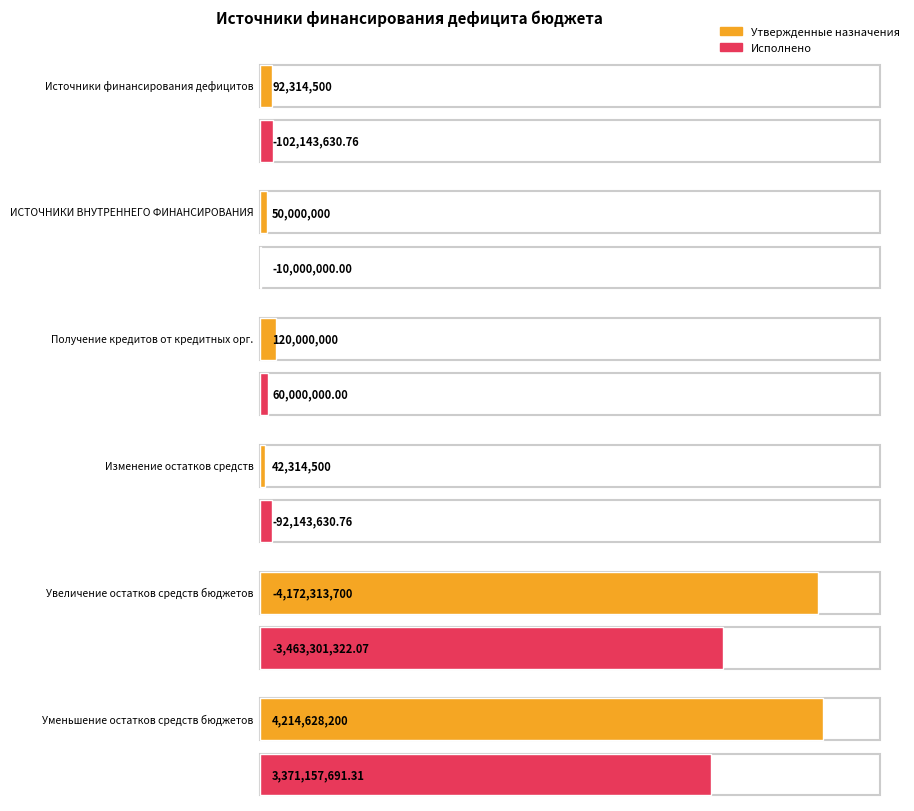

What is the total value across all series at Источники финансирования дефицитов?

-9829130.8